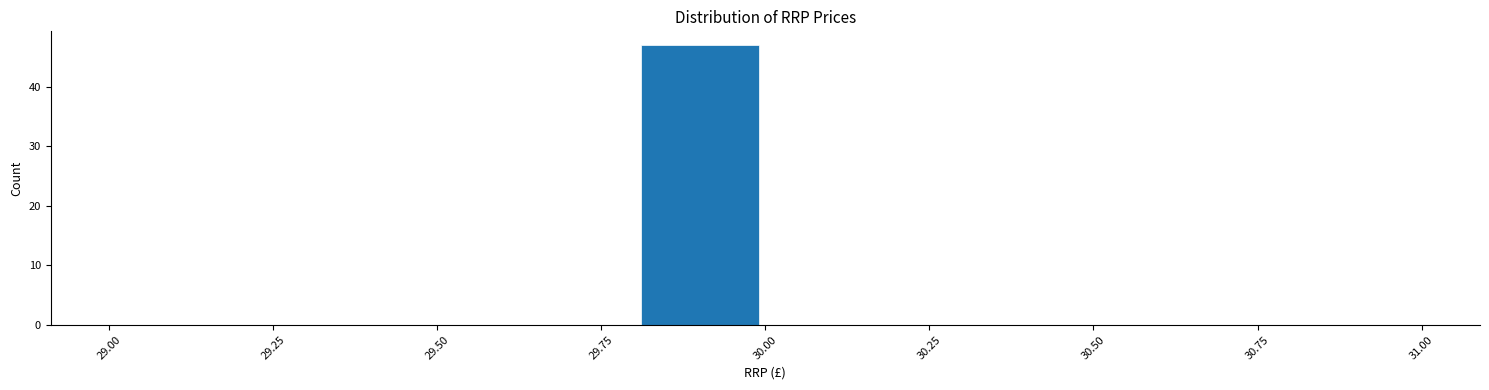

What is the height of the bar covering 29.8 to 30.0 on the x-axis? The values are not printed on the chart, so give them approximately, as read against the axis.

47